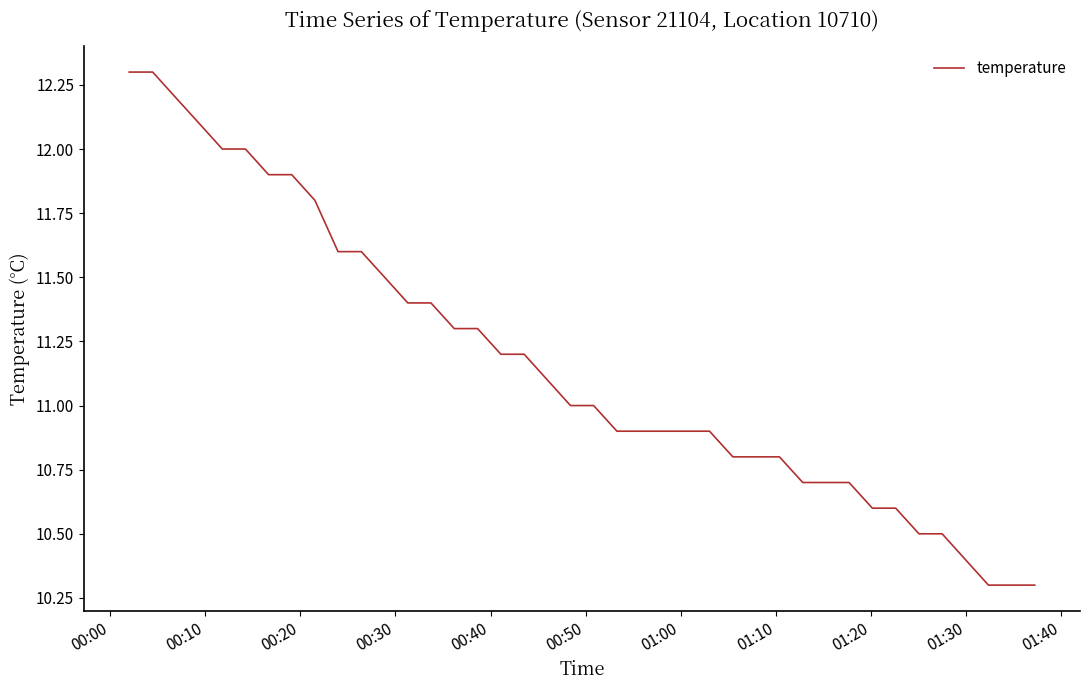

What is the minimum value shown in the chart?

10.3